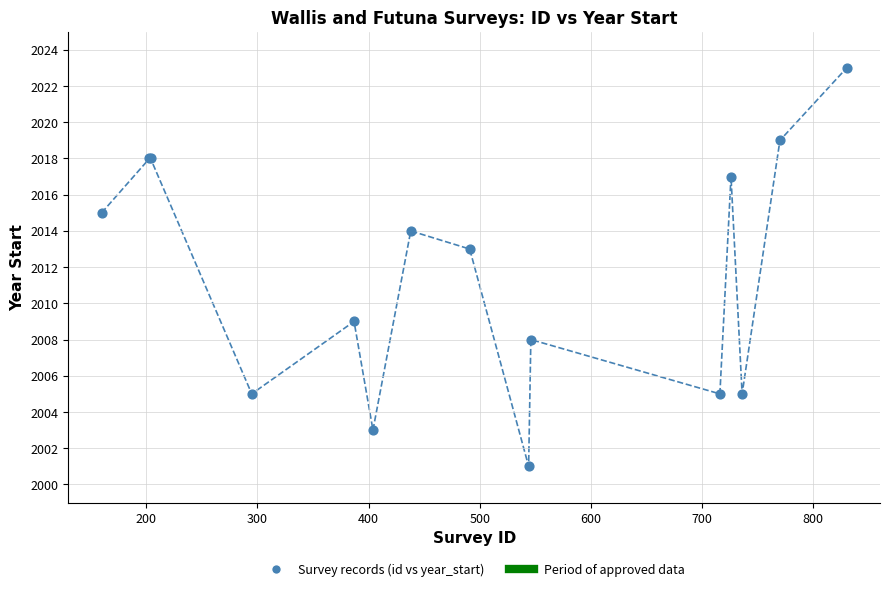

What Y value in the scatter plot is closest to 2012?

2013